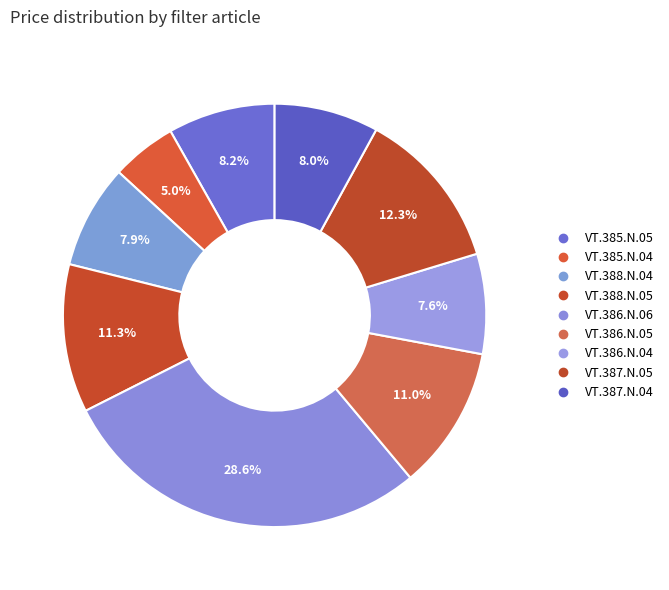

To the nearest percent, what portion does VT.388.N.04 represent?

8%